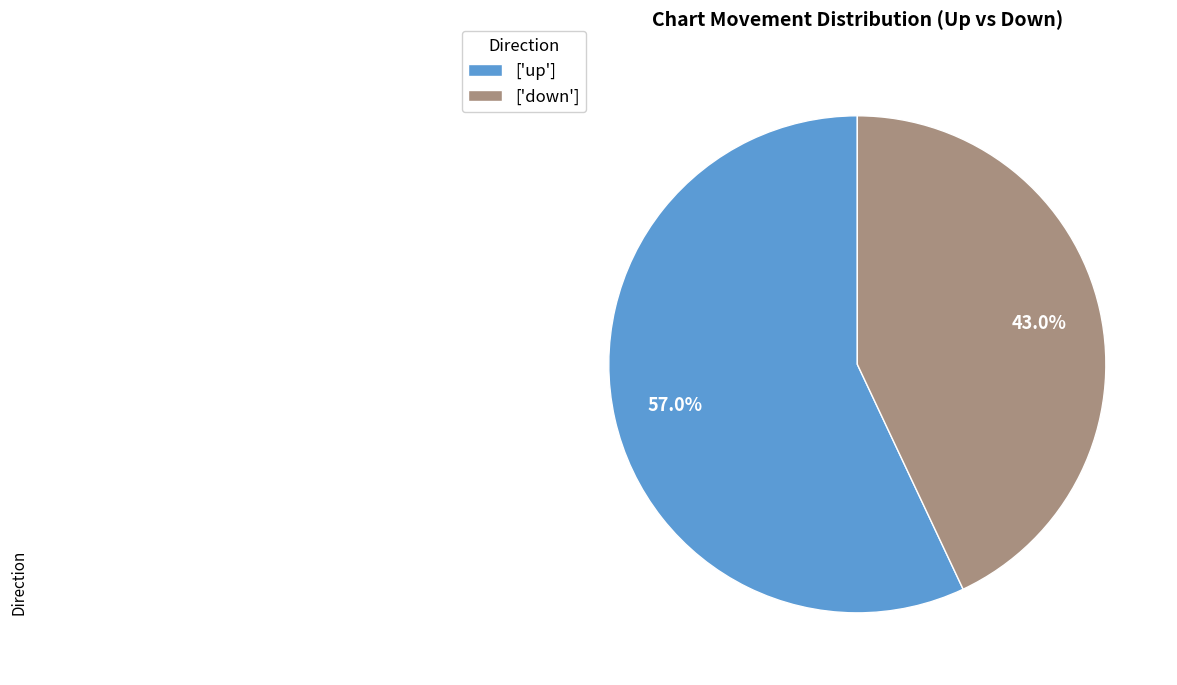

To the nearest percent, what is the average slice percentage?

50%